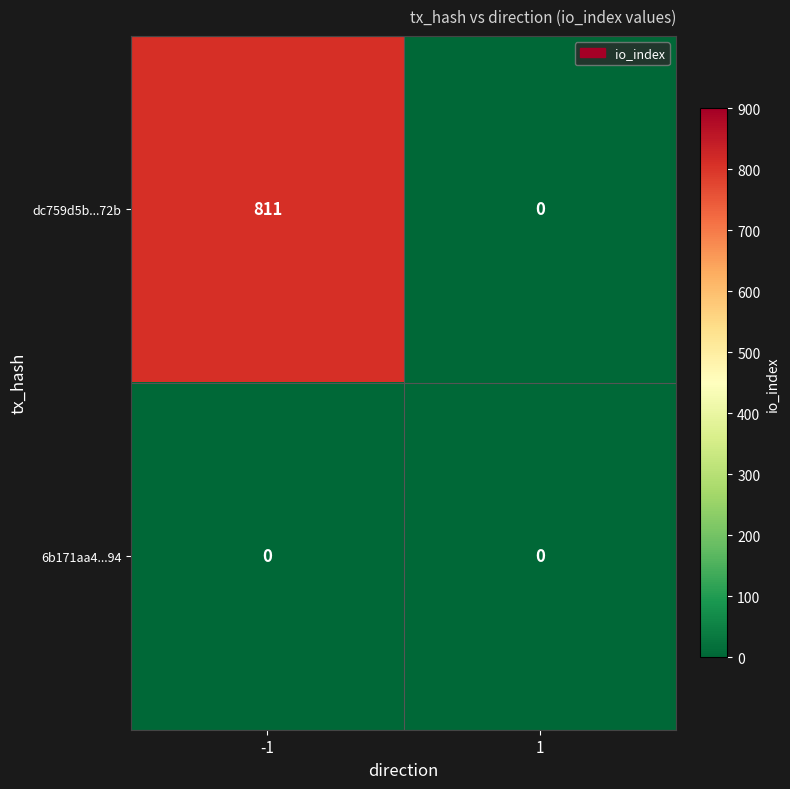

Read the dc759d5b...72b value at -1, to the nearest 10.

810